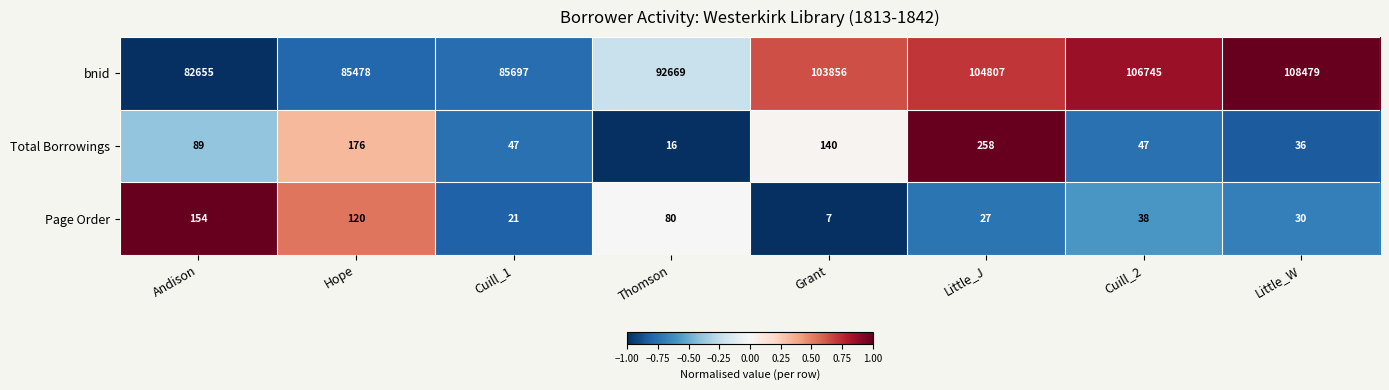

What is the difference between the bnid values at Little_J and Grant?

951